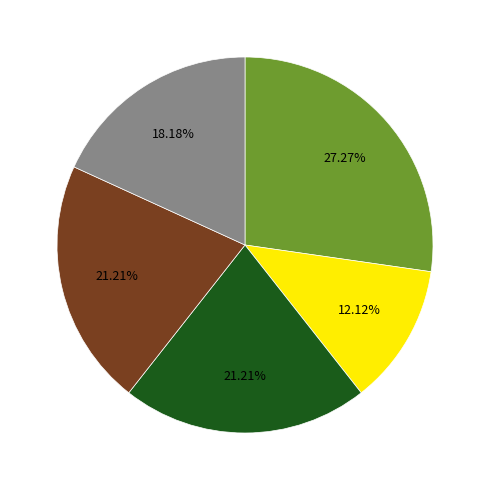

Is there any slice that represents more than half of the pie?

No